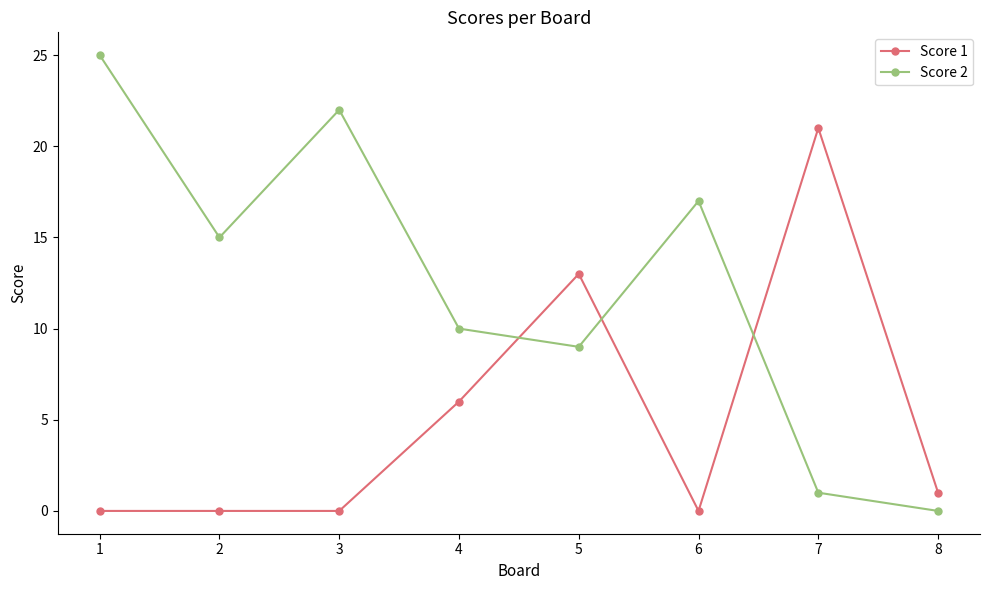

Where does the Score 2 series first go above 15?

1